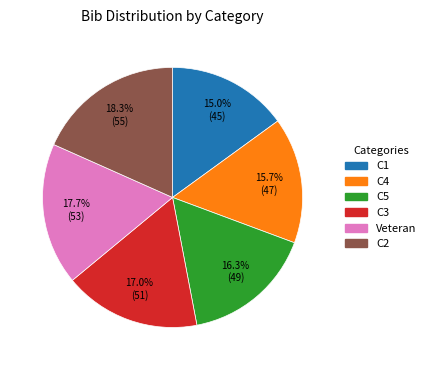

Approximately how many times larger is the value at Veteran compared to C1?

1.2